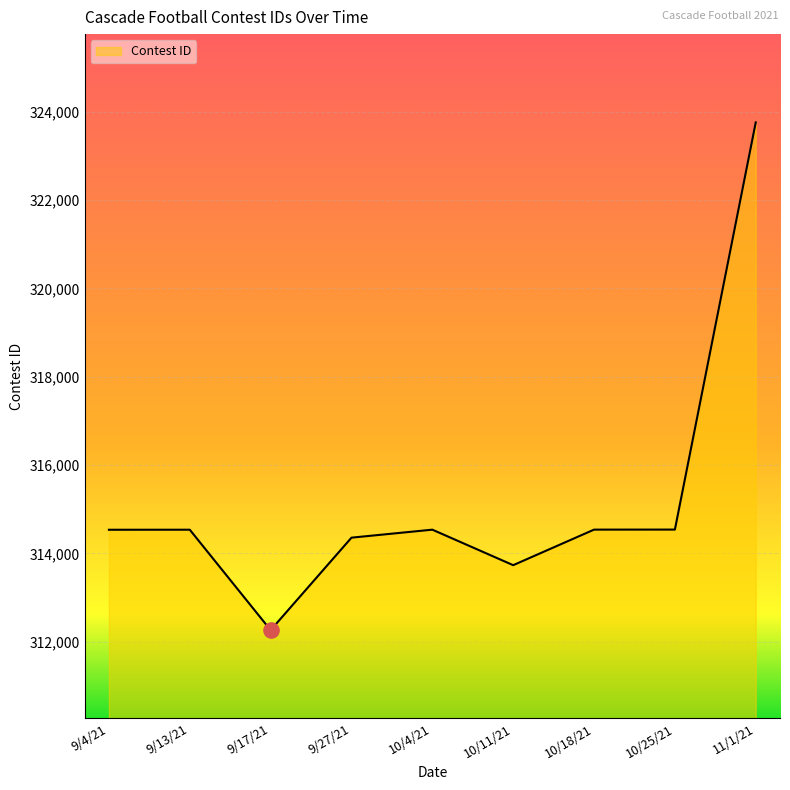

Approximately how many times larger is the value at 10/11/21 compared to 9/13/21?

1.0